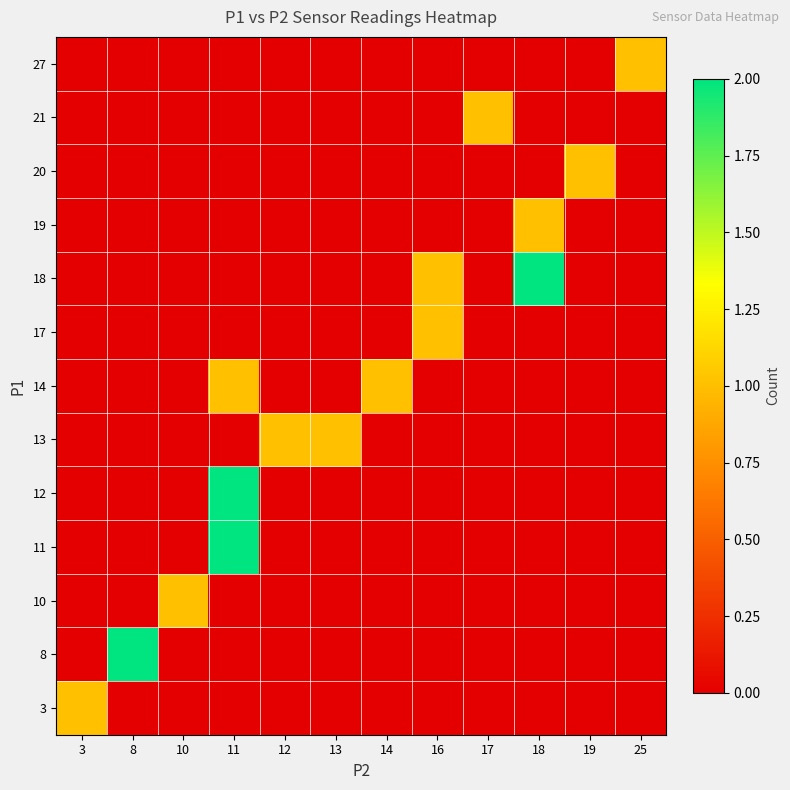

Rank the series by their maximum value, from highest to lowest.

8, 11, 12, 18, 3, 10, 13, 14, 17, 19, 20, 21, 27